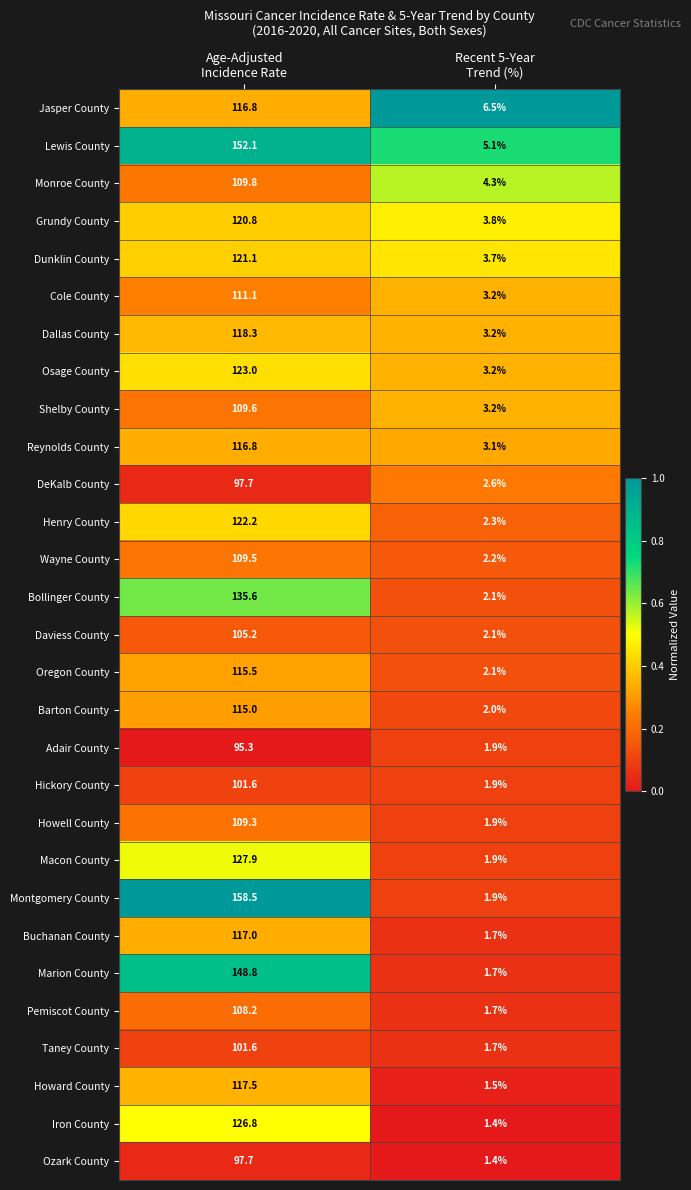

What is the spread (max minus min) of values at Age-Adjusted
Incidence Rate?

63.2